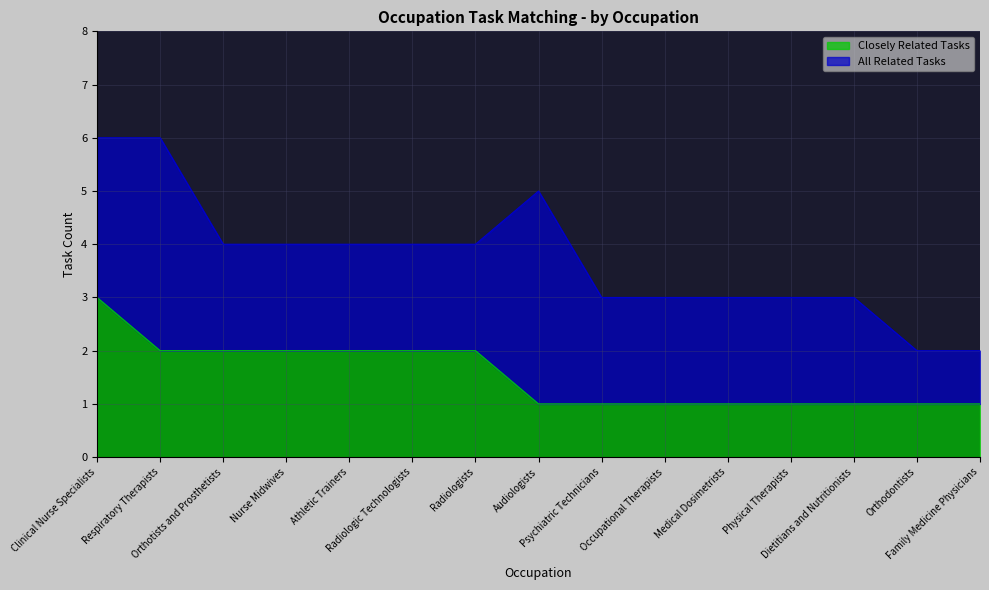

The value at Orthodontists is 1. True or false?

True